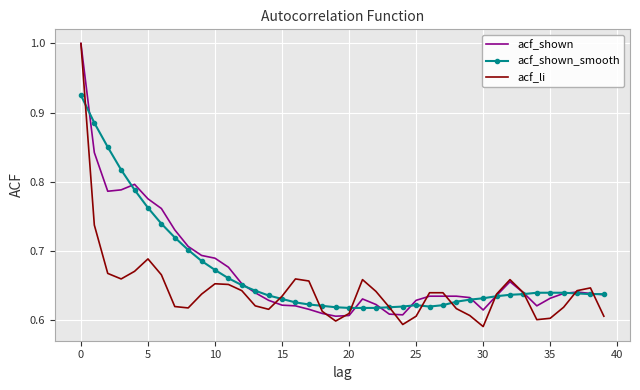

What is the highest value of the acf_shown series?

1.0